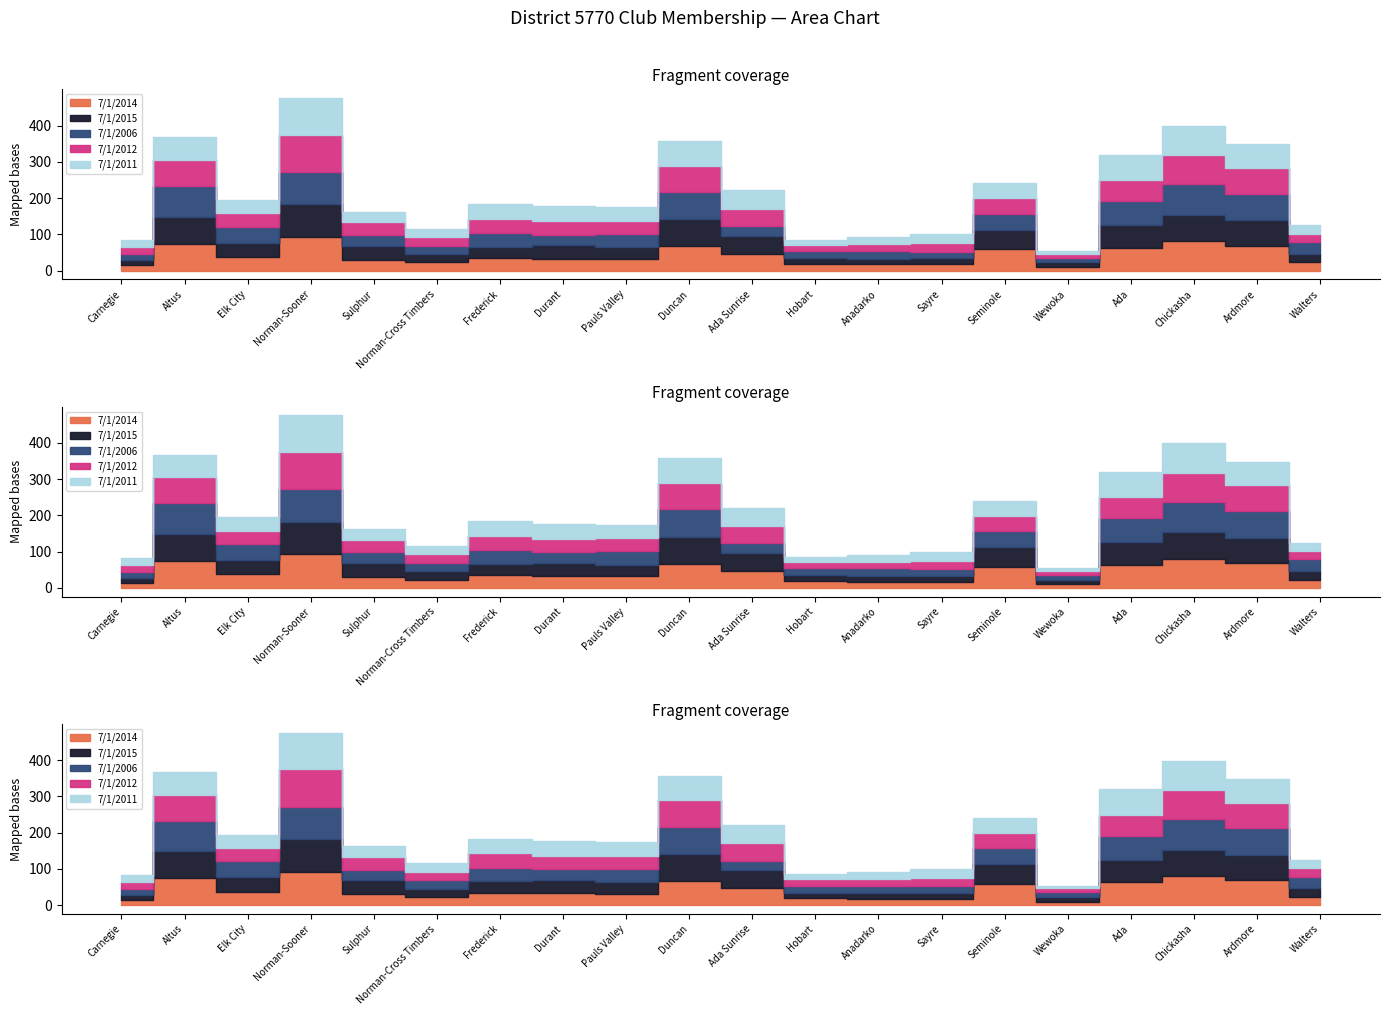

How many times do 7/1/2011 and 7/1/2014 cross each other?

6